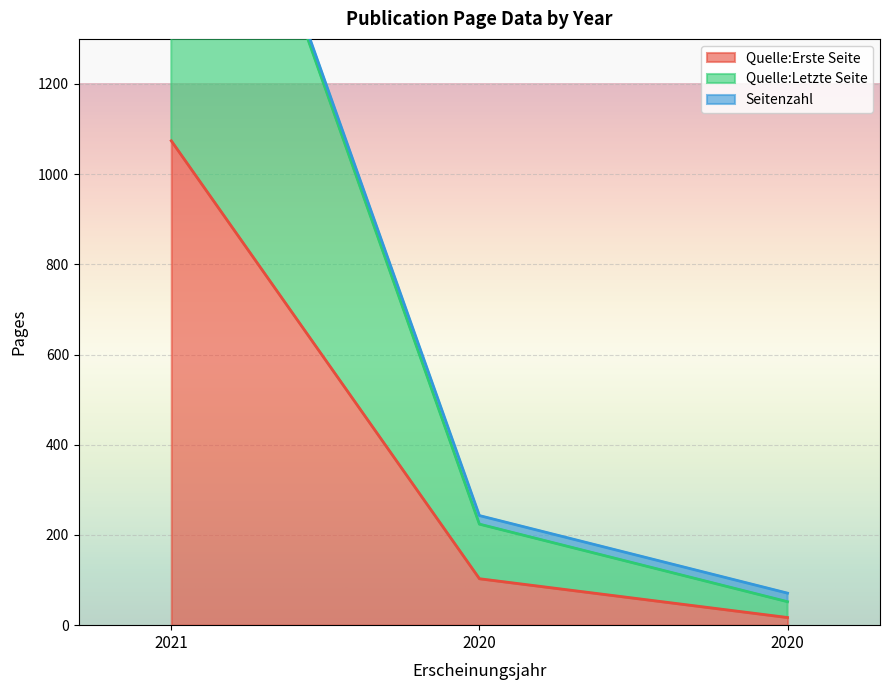

Is it true that Seitenzahl equals 29 at 2020?

False